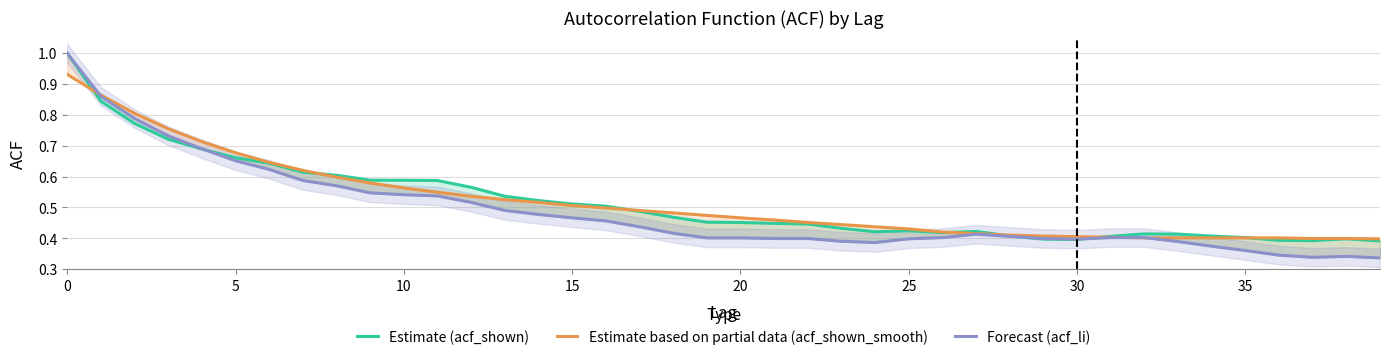

What is the minimum value for Estimate based on partial data (acf_shown_smooth)?

0.4